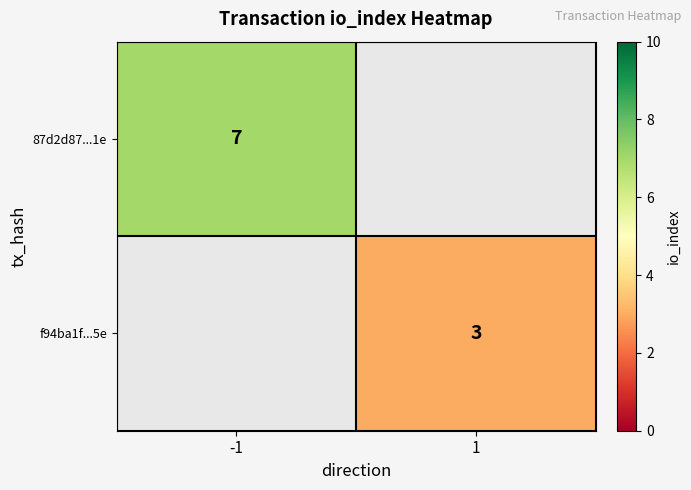

The f94ba1f...5e series shows 2 at 1. True or false?

False